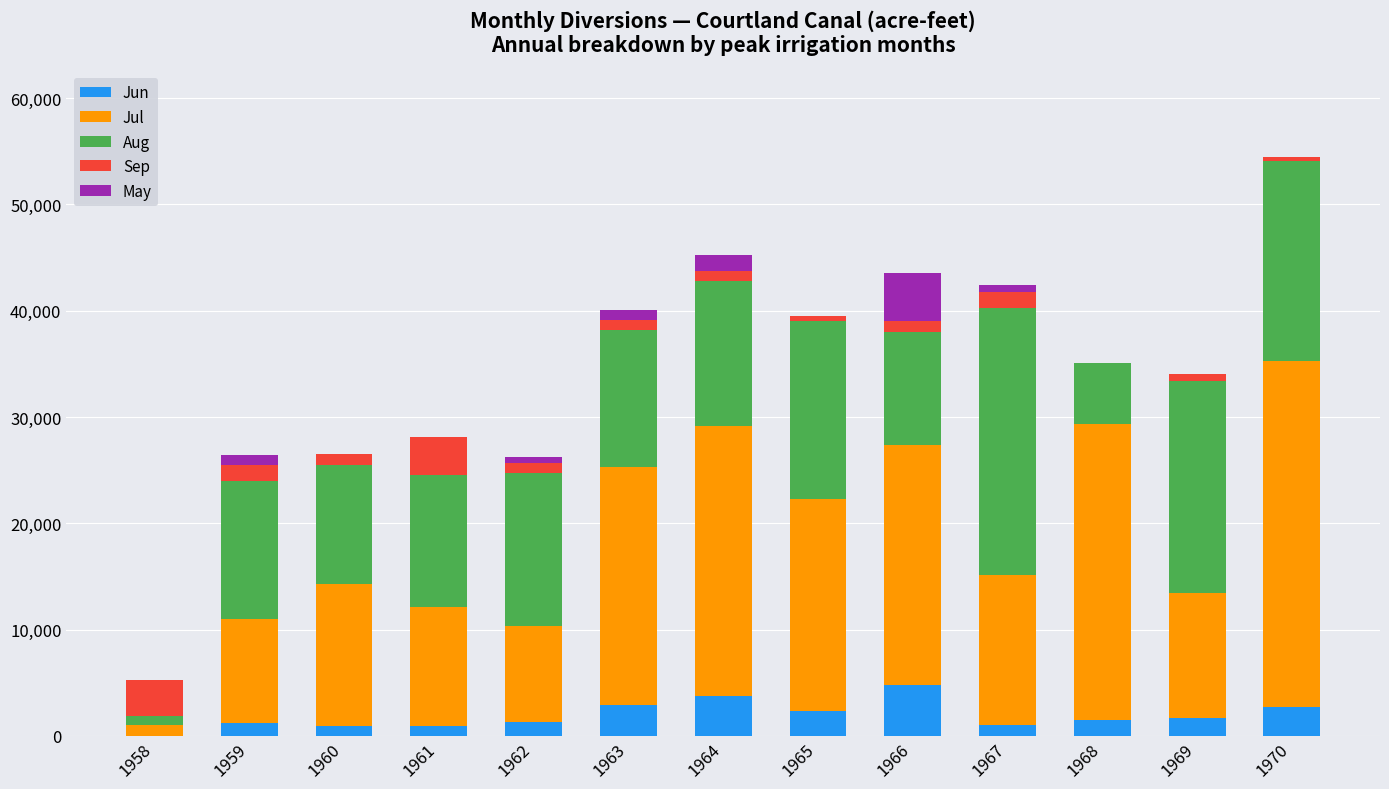

Count the number of categories in the chart.

13